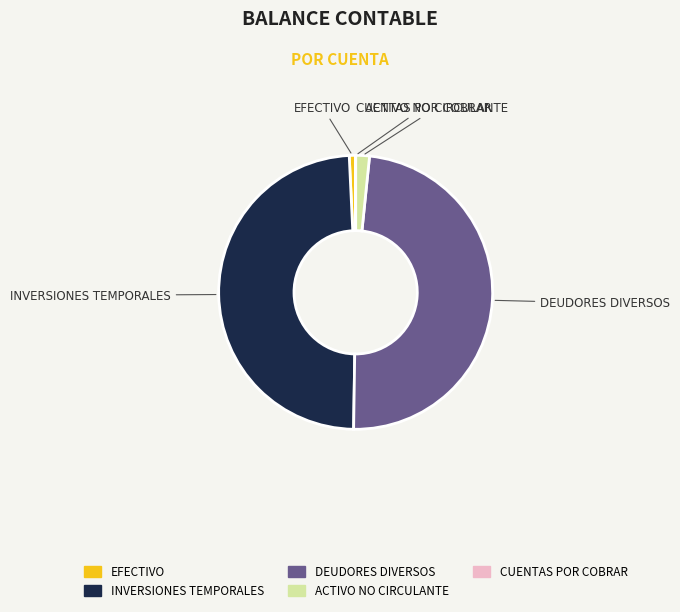

Is there any slice that represents more than half of the pie?

No